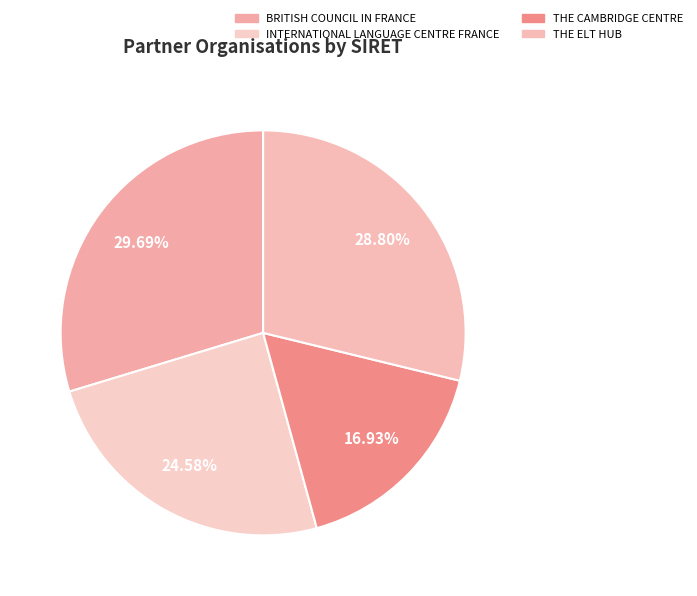

Count the number of slices in the pie.

4